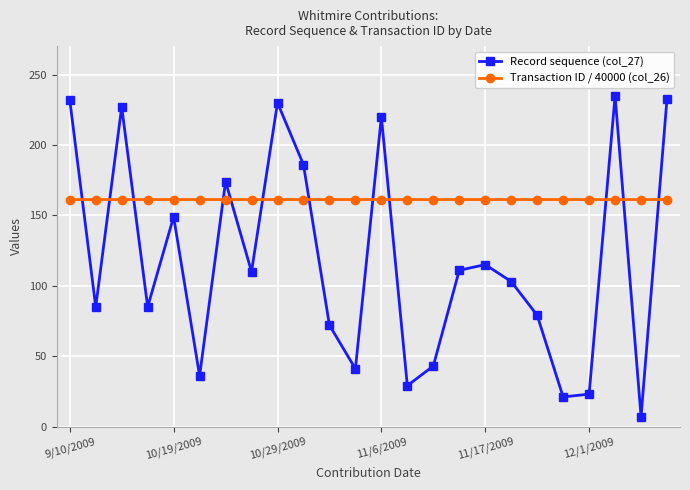

What is the average value of the Record sequence (col_27) series?

118.6